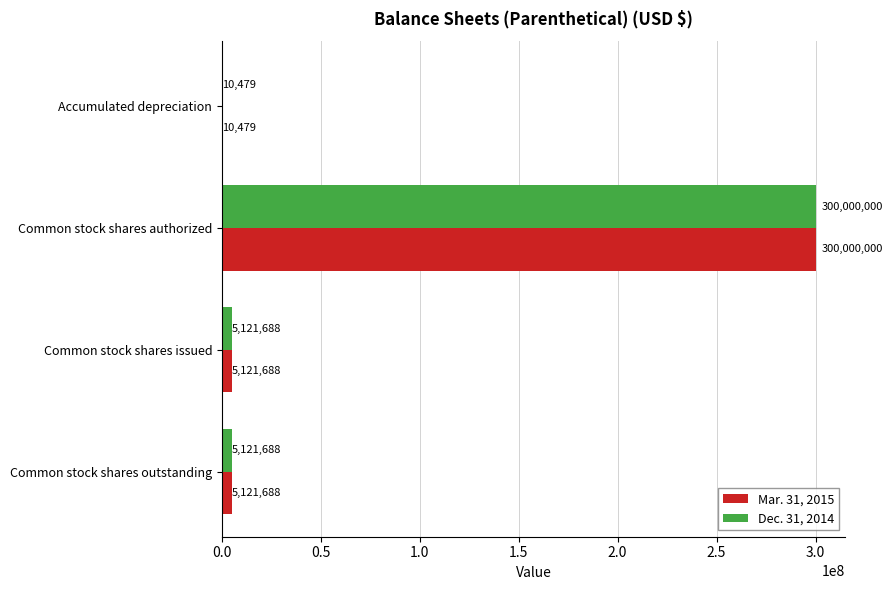

What is the total value across all series at Common stock shares issued?

10243376